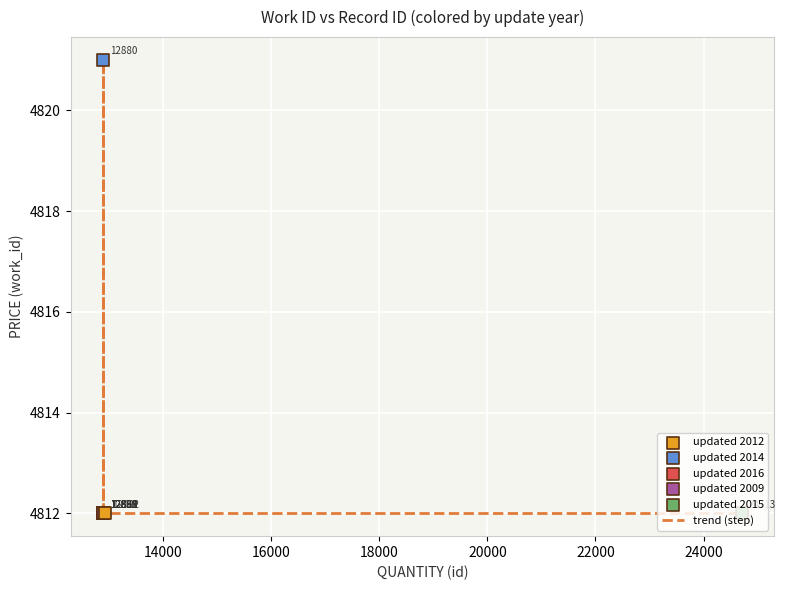

What is the smallest value displayed?

4812